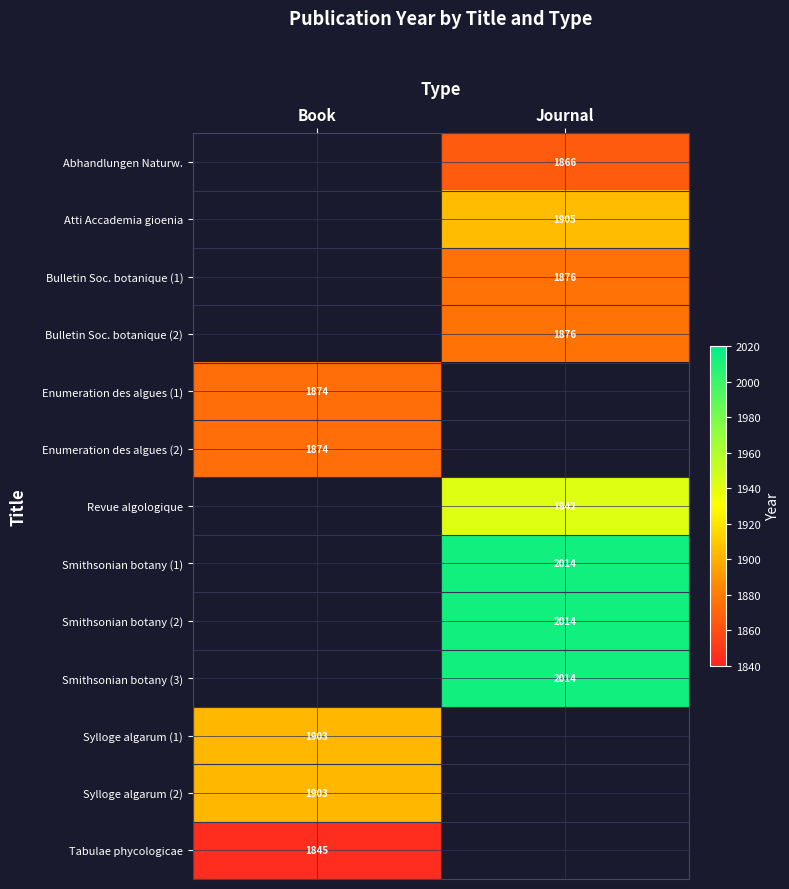

True or false: Enumeration des algues (1) has a value of 2712 at Book.

False